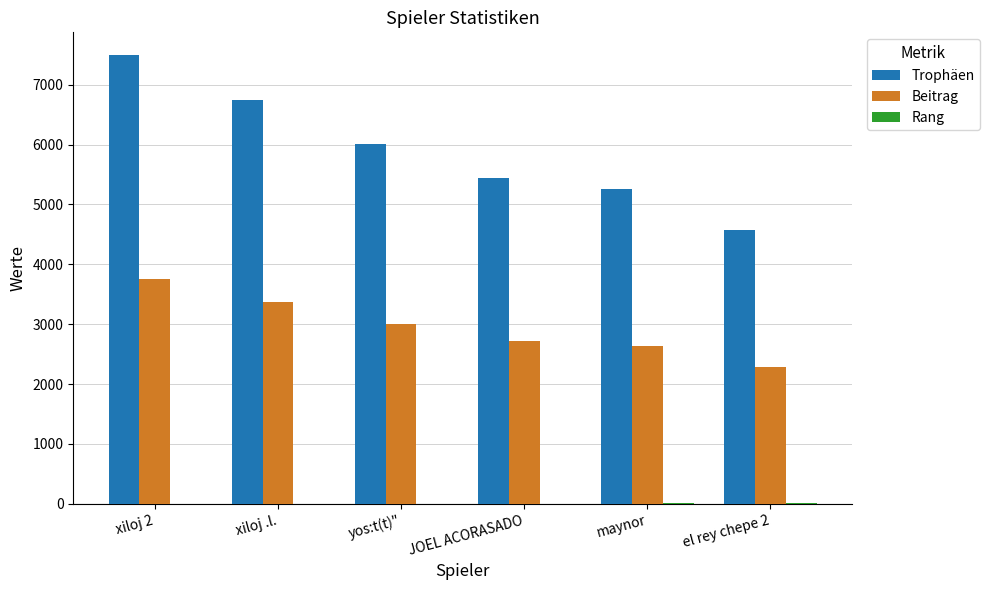

Are the bars horizontal?

No